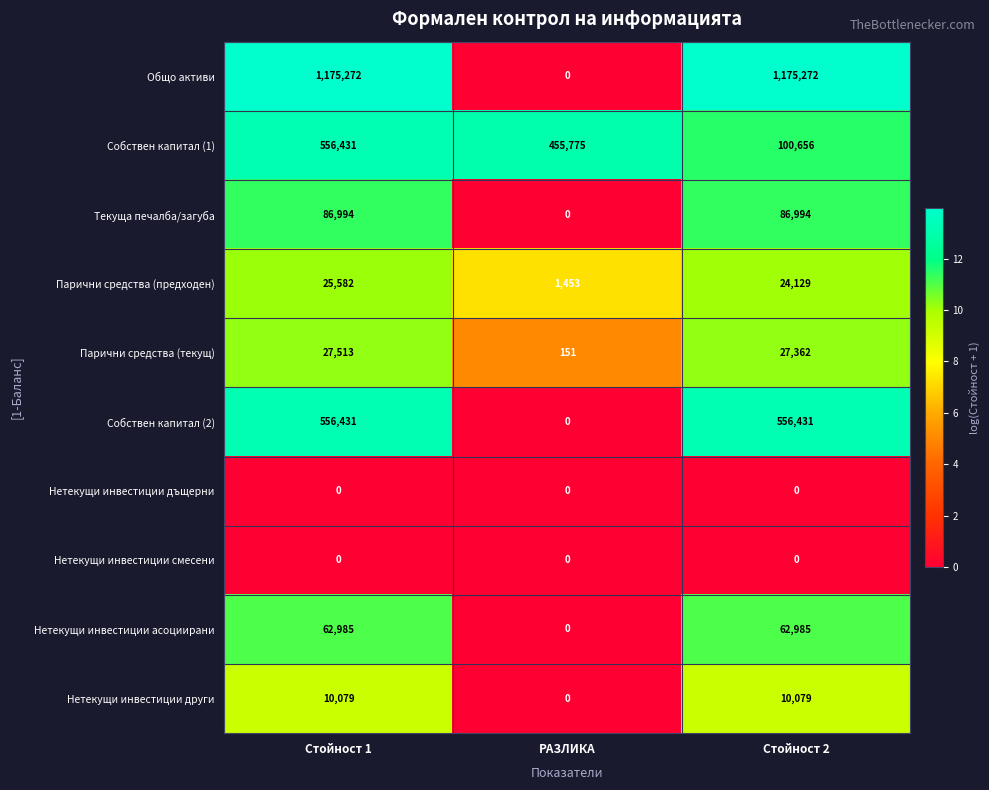

Which series has the largest range (max minus min)?

Общо активи